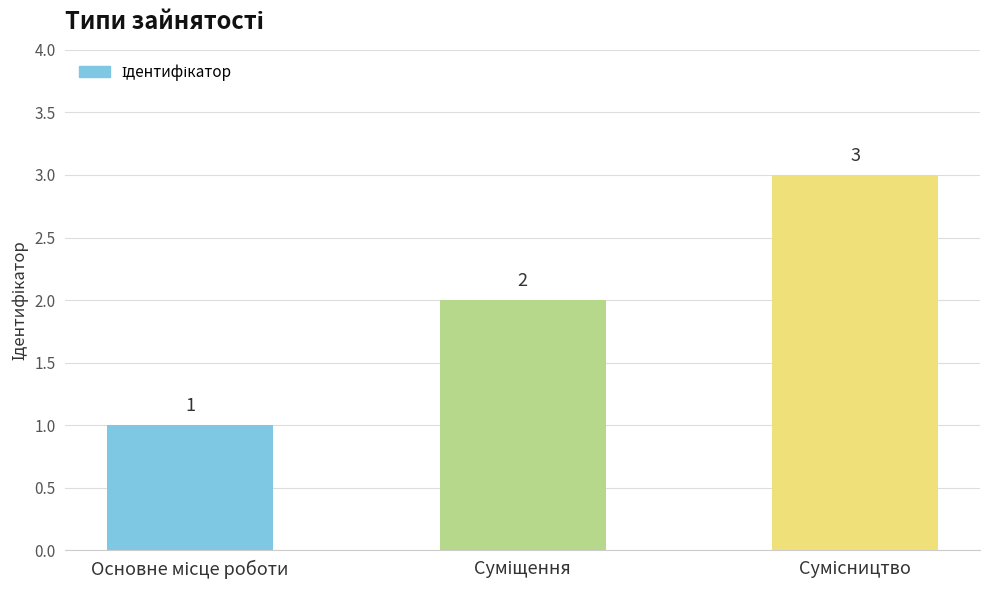

What is the maximum value shown in the chart?

3